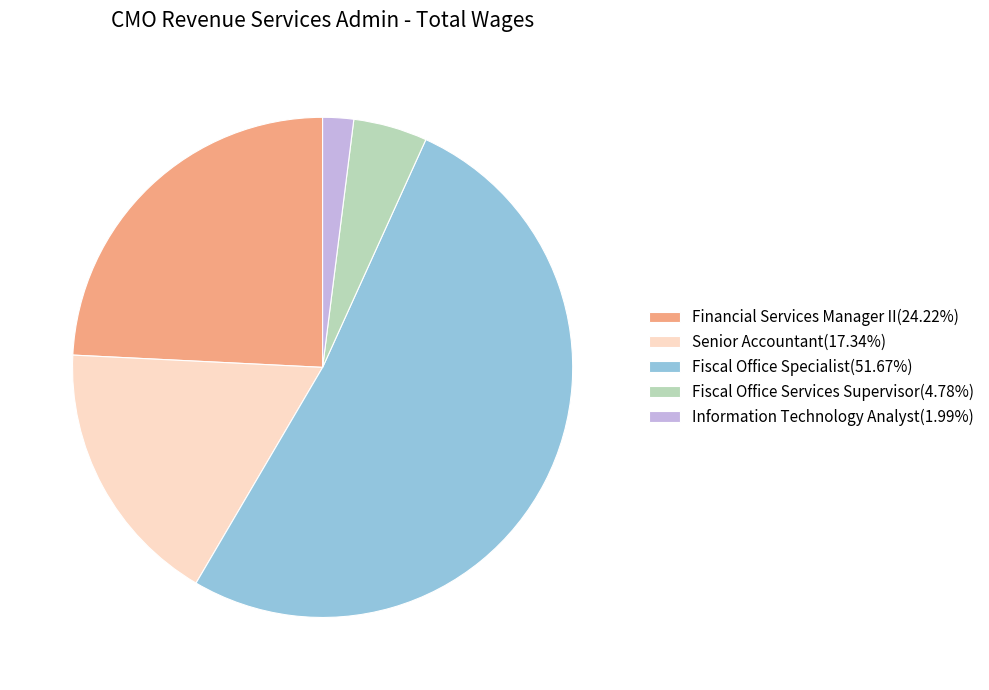

Is Fiscal Office Specialist(51.67%) the majority of the pie?

Yes